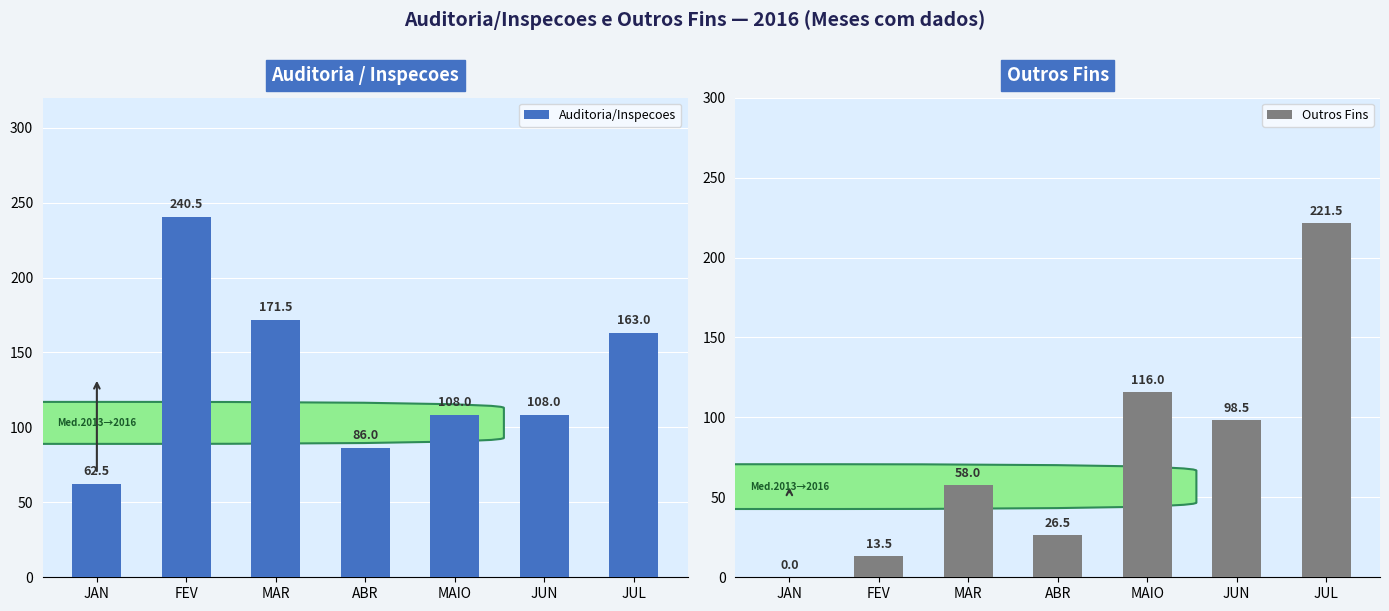

At FEV, list the series in order from smallest to largest.

Outros Fins, Auditoria/Inspecoes